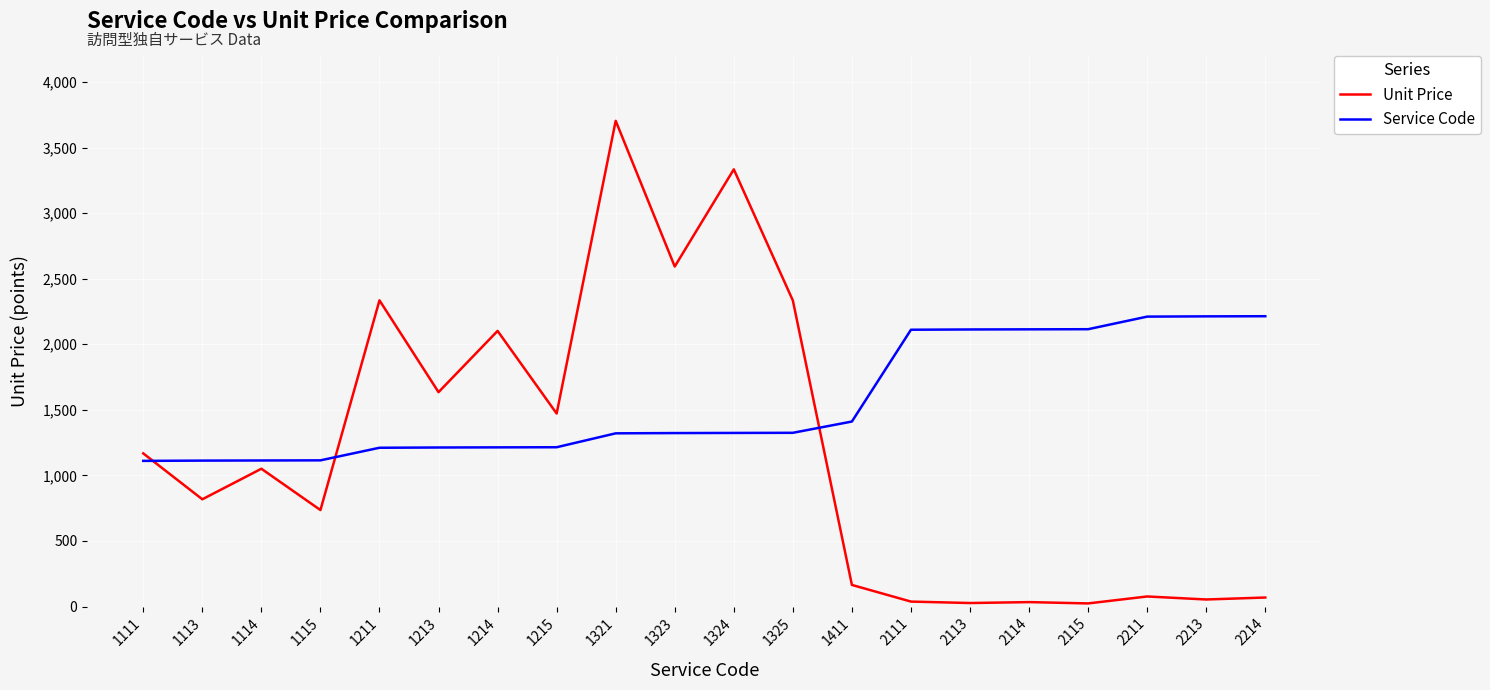

The Unit Price series shows 2602 at 1215. True or false?

False